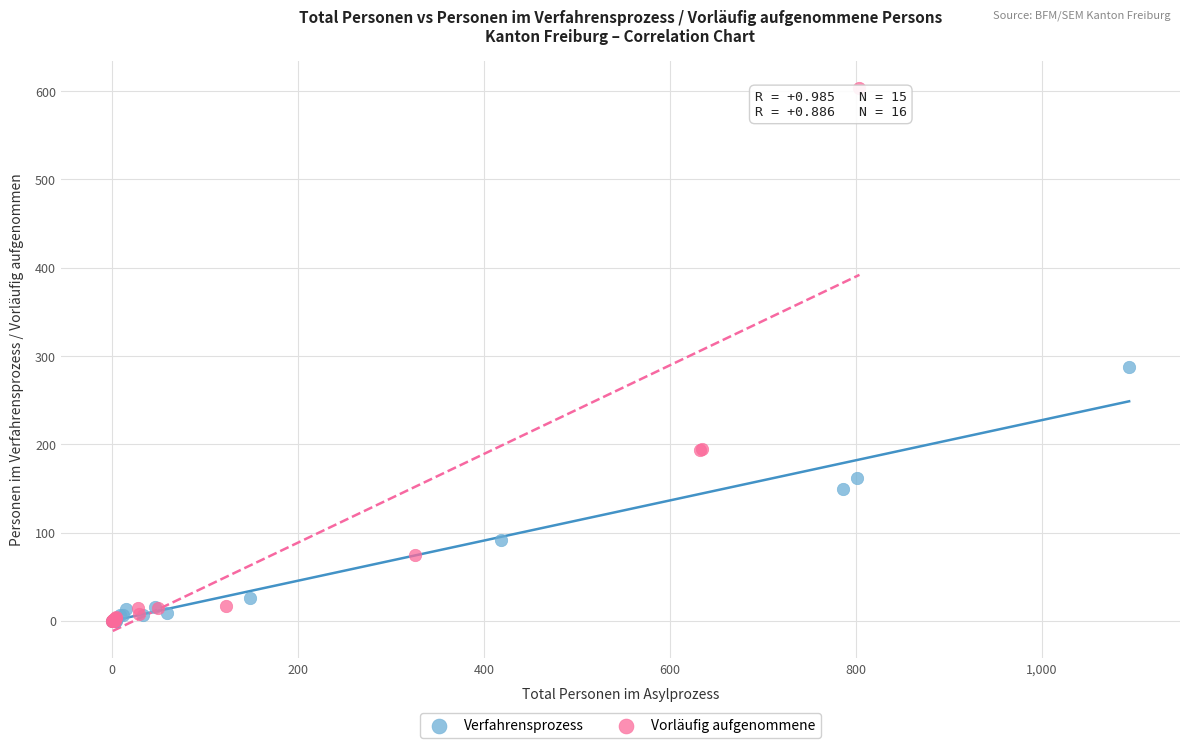

Which series contains the highest Y value?

Vorläufig aufgenommene